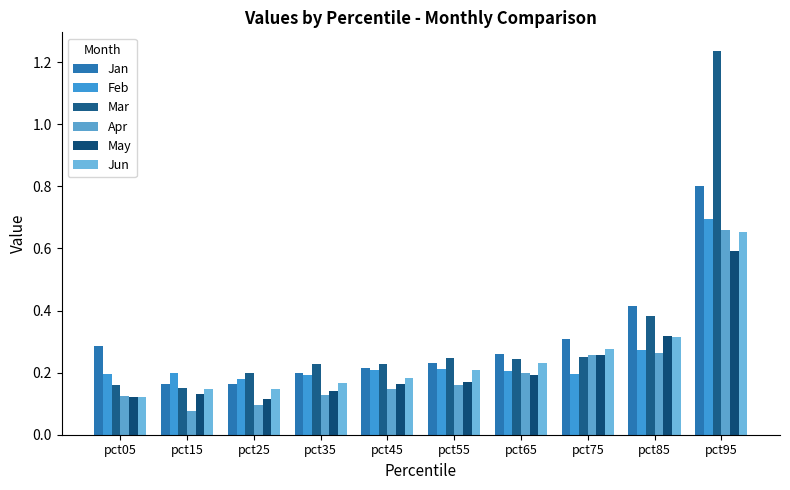

Count the number of categories in the chart.

10